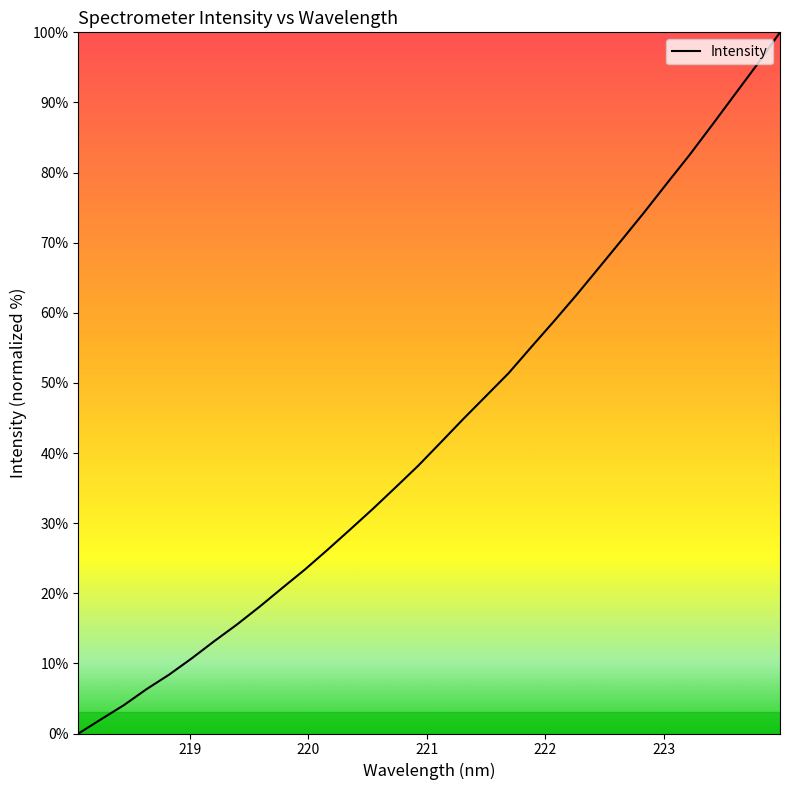

What is the greatest value displayed?

100.0